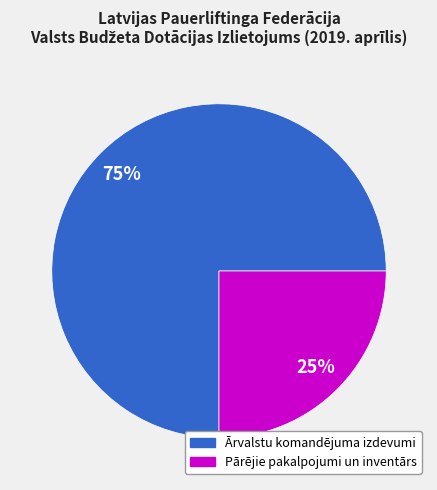

To the nearest percent, what is the difference between the largest and smallest slice percentages?

50%